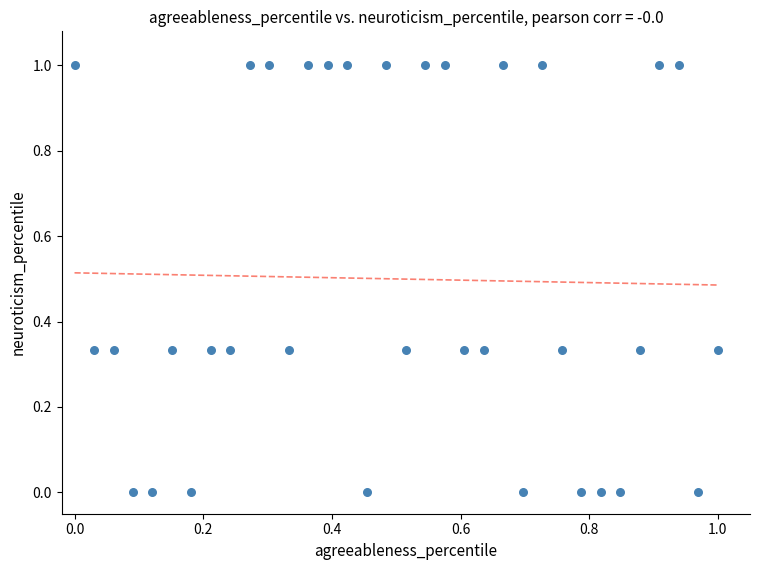

What is the range of Y values (max minus min)?

1.0